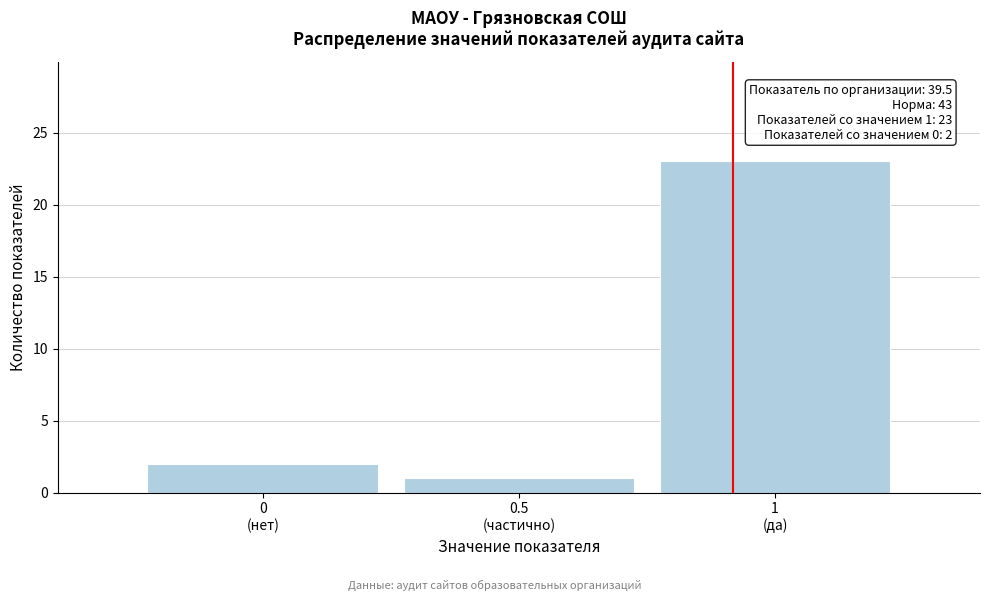

Reading right to left, what are all the values shown in this chart?

23	1	2